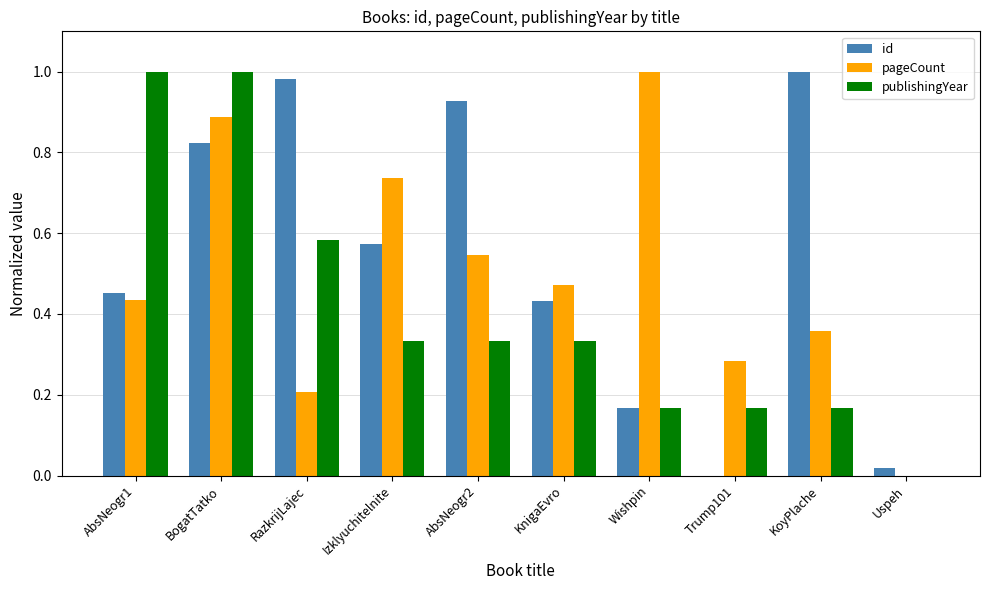

At which category is the sum across all series the highest?

BogatTatko